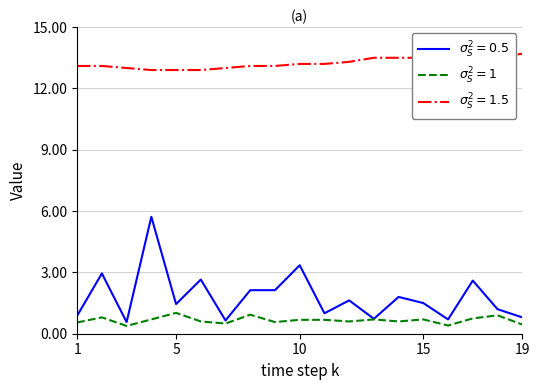

What is the maximum value shown in the chart?

13.7